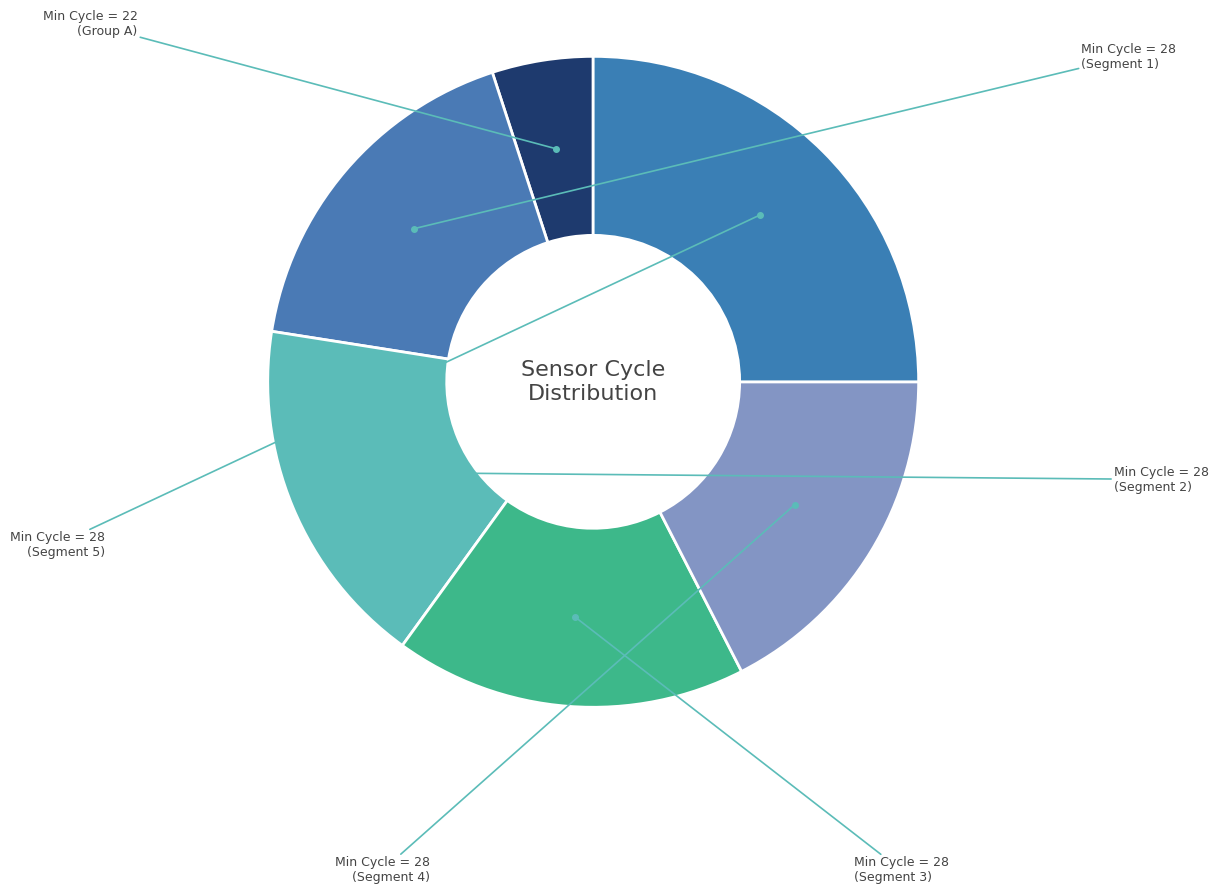

How many slices are in this pie chart?

6